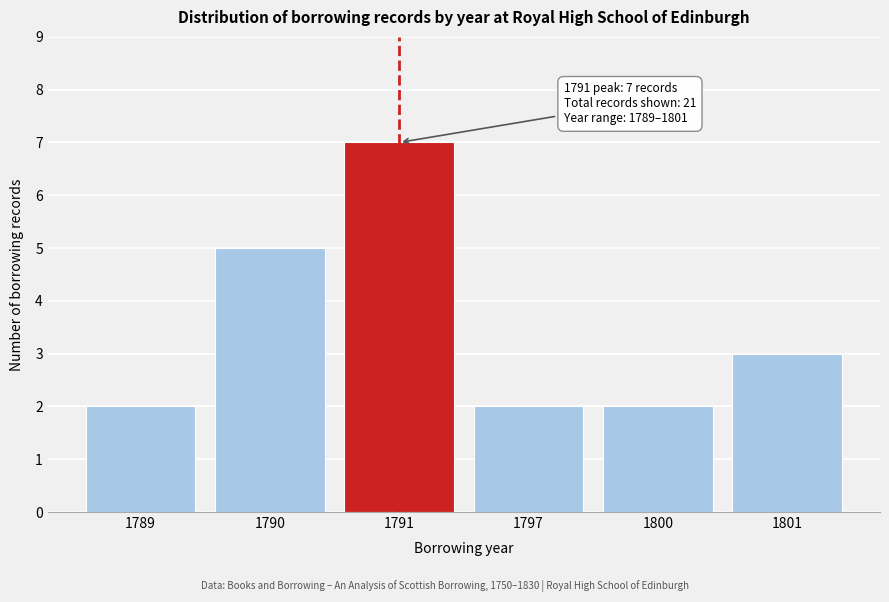

Reading right to left, what are all the values shown in this chart?

3	2	2	7	5	2